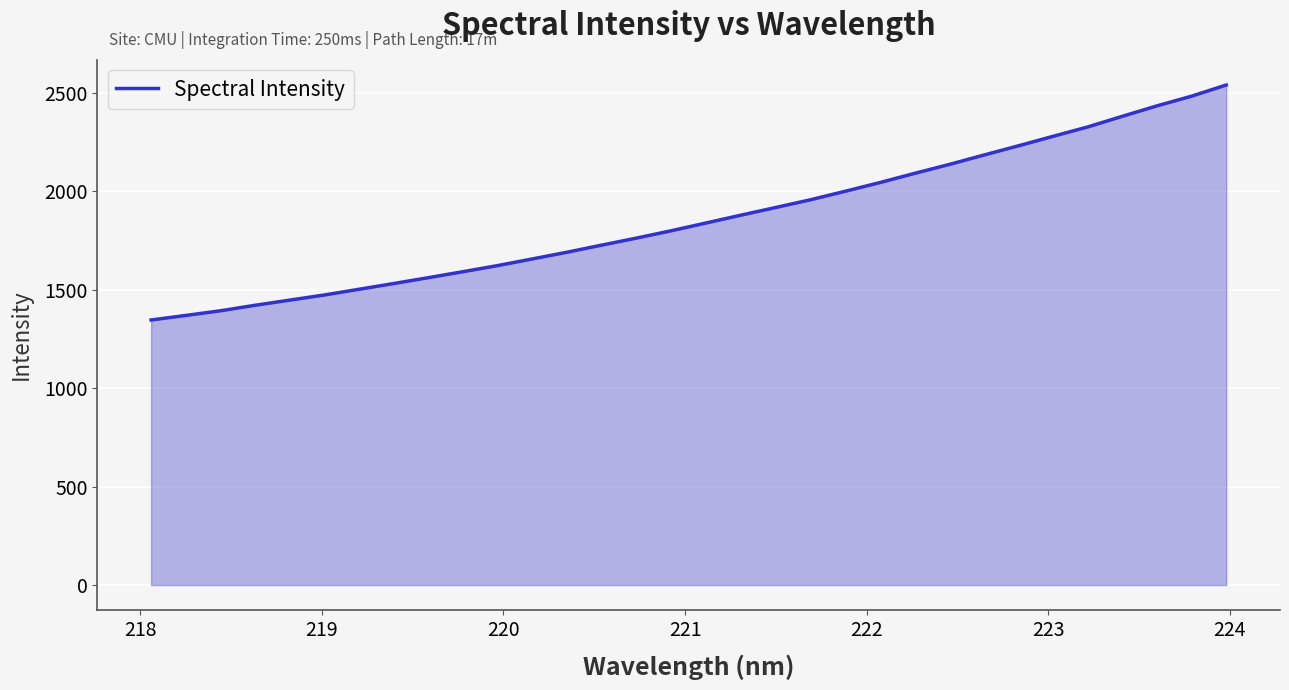

What is the difference between the maximum and minimum values?

1193.9